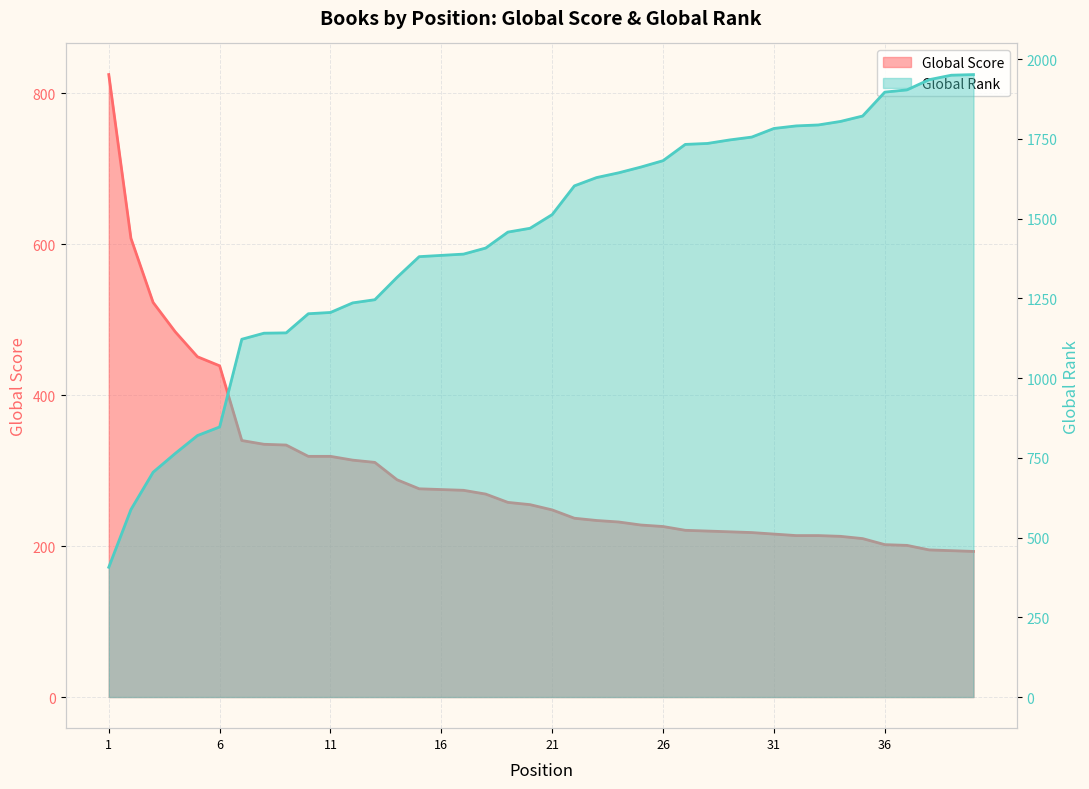

What is the total value across all series at 20?

1725